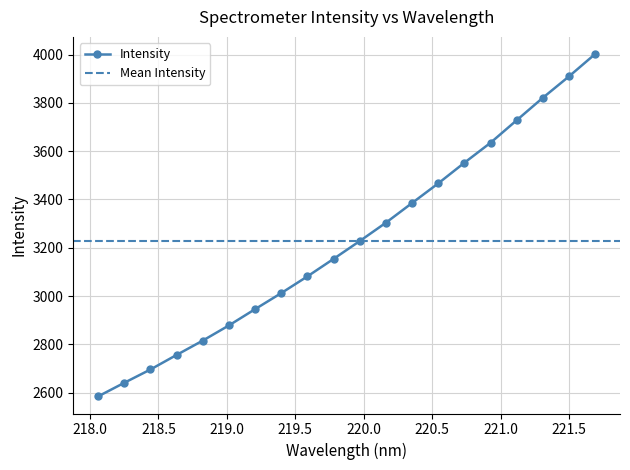

What is the label of the 5th point from the right?

220.9264